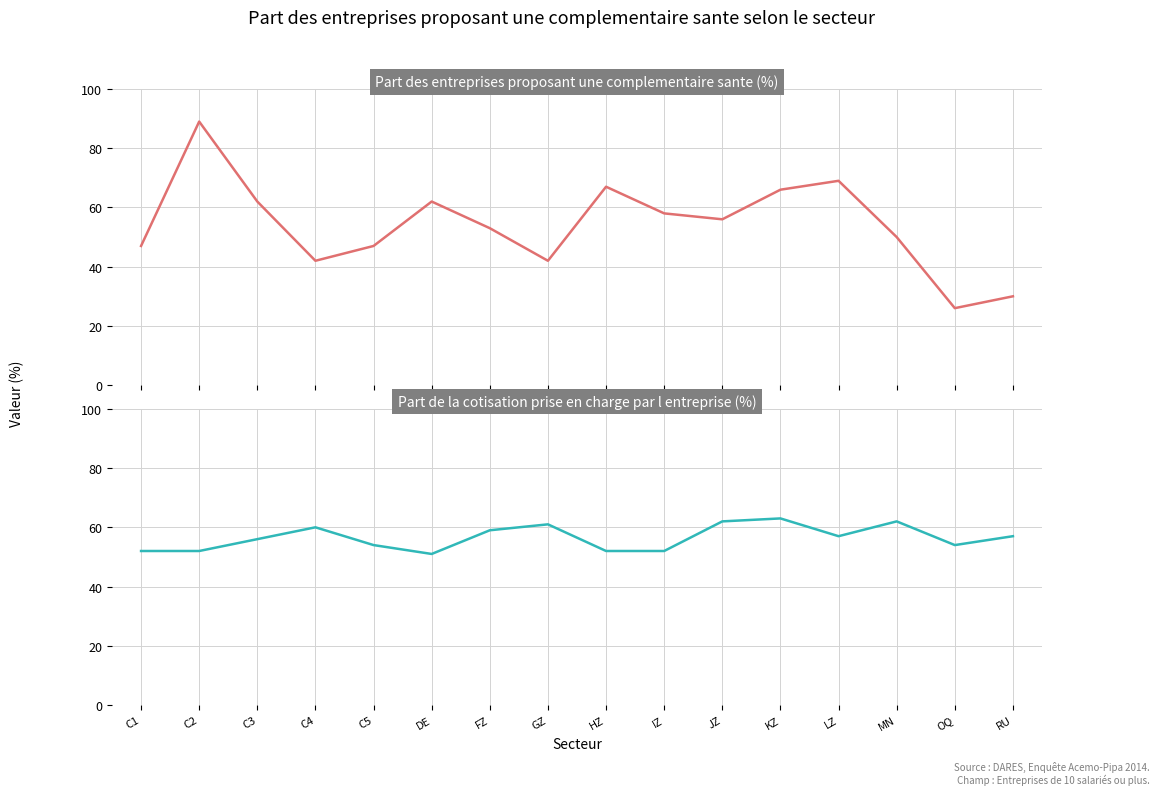

Where is Part des entreprises proposant une complementaire sante nearest to the value 57?

IZ